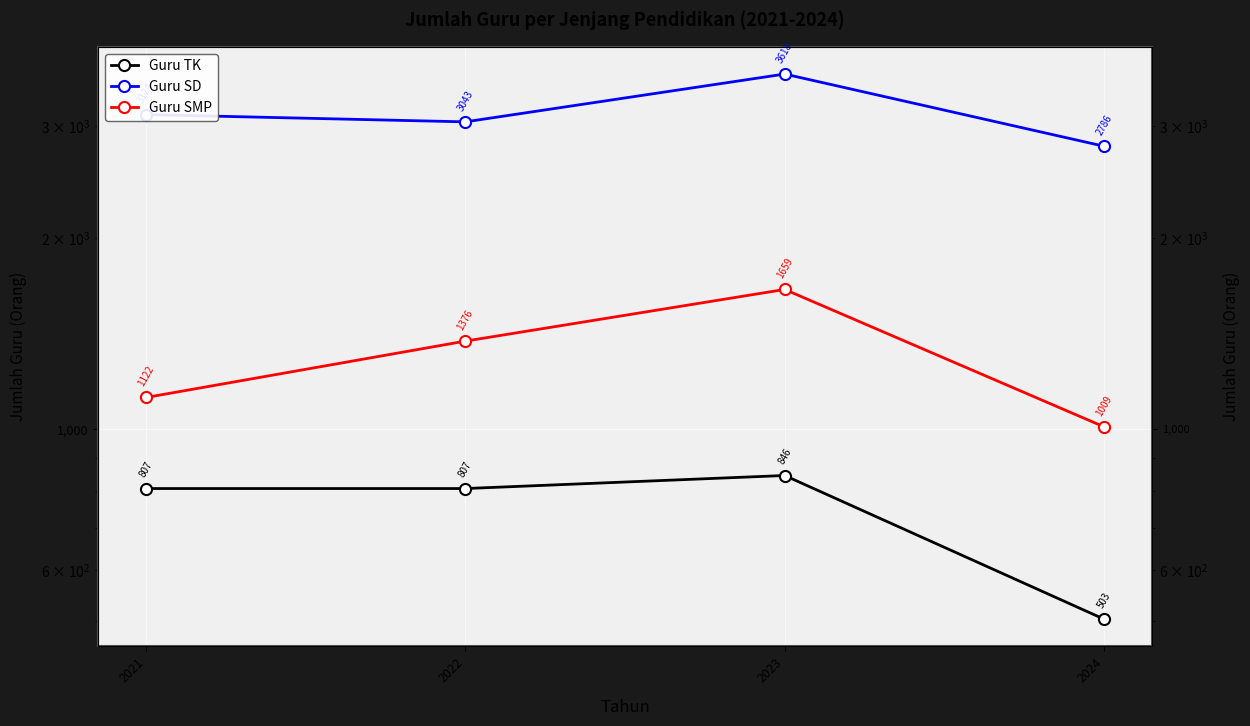

What is the difference between the Guru SD values at 2023 and 2022?

575